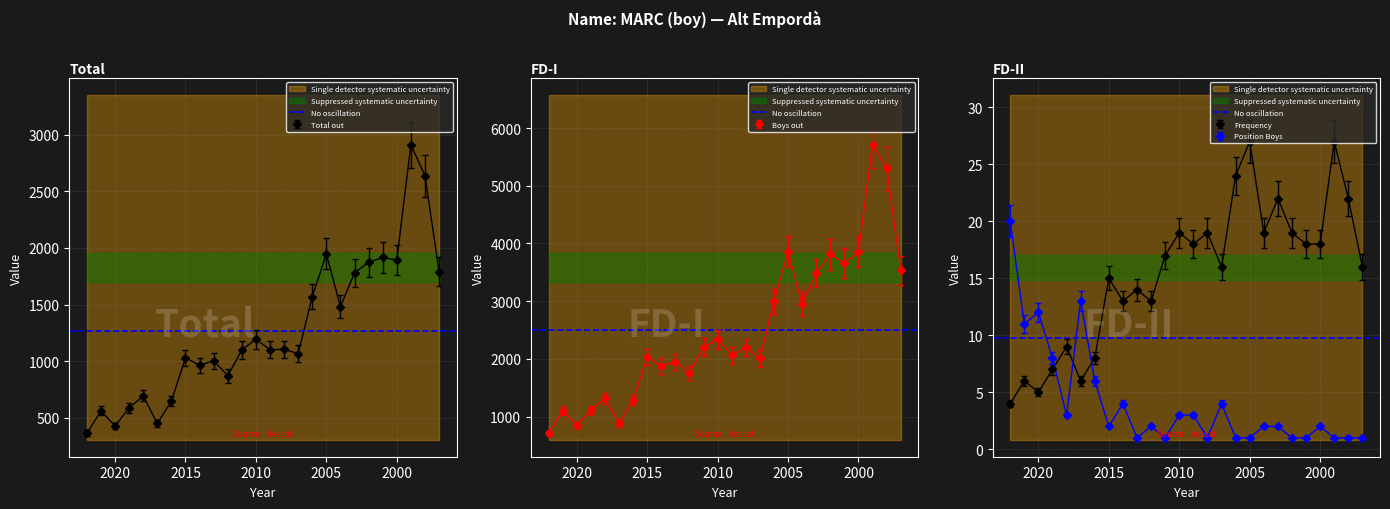

Rank the categories by Boys out value from highest to lowest.

1999, 1998, 2005, 2000, 2002, 2001, 1997, 2003, 2006, 2004, 2010, 2011, 2008, 2009, 2015, 2007, 2013, 2014, 2012, 2018, 2016, 2019, 2021, 2017, 2020, 2022